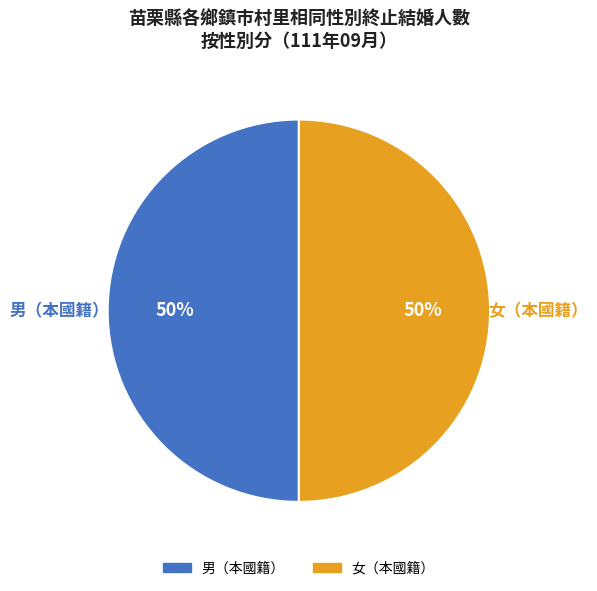

To the nearest percent, what is the average slice percentage?

50%